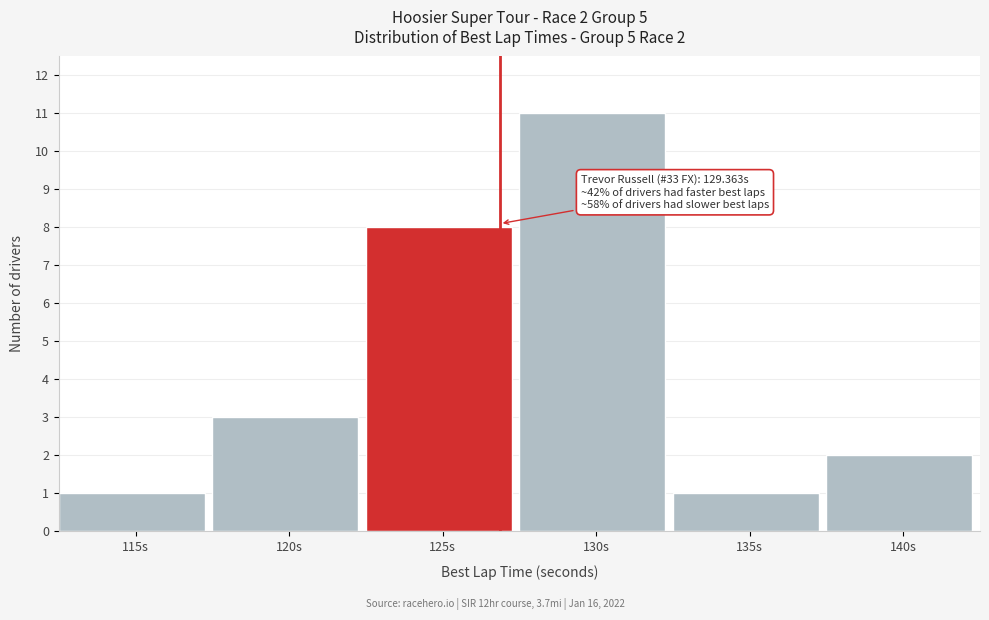

Reading left to right, list all the values displayed in this chart.

1	3	8	11	1	2